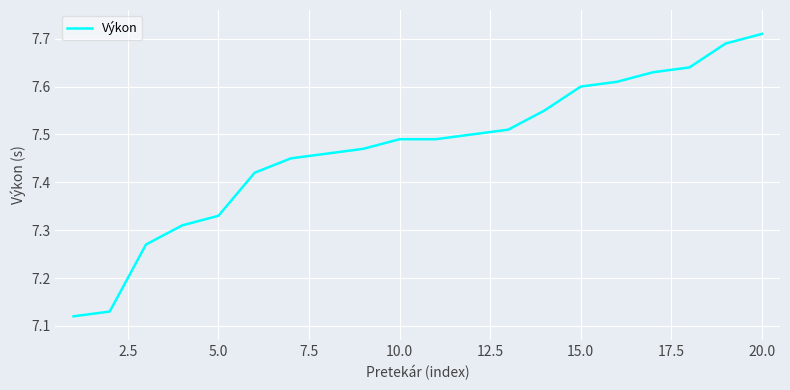

How many values are between 7 and 8?

20